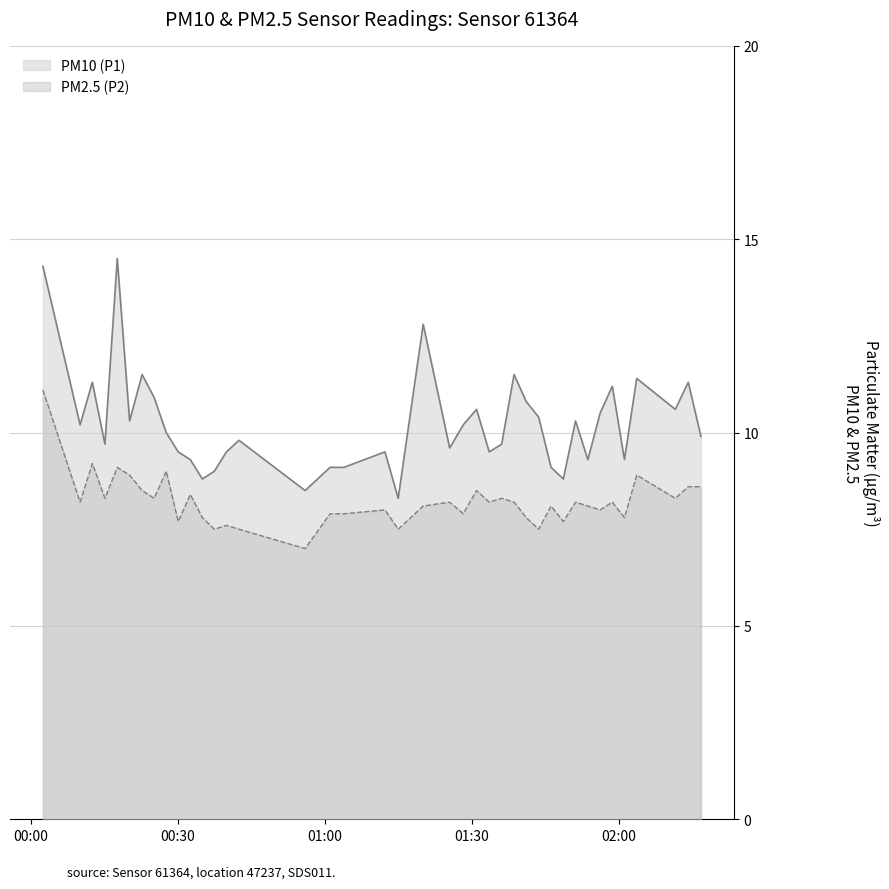

Which series has the widest spread of values?

PM10 (P1)